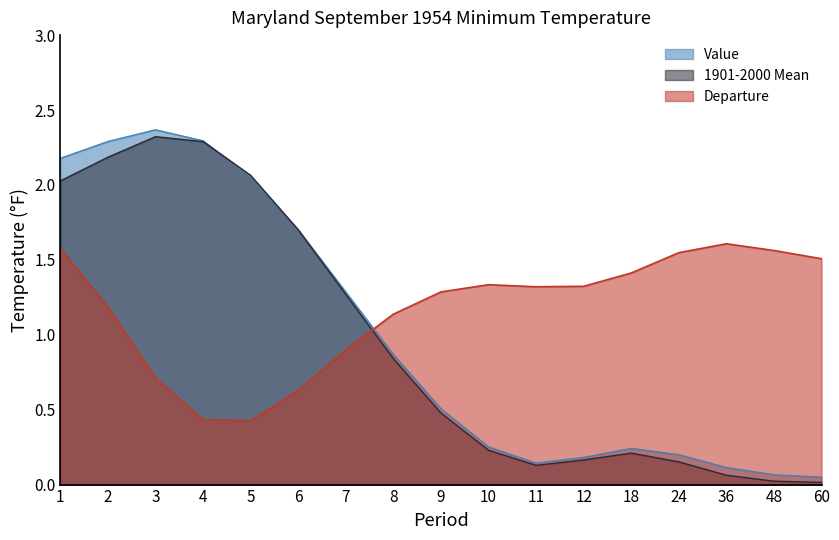

True or false: 1901-2000 Mean has more than 1 interior local peaks.

True